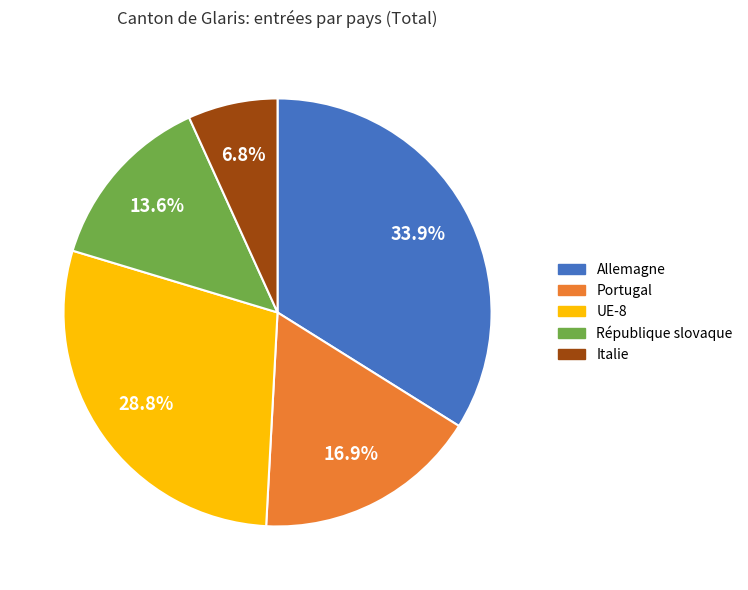

To the nearest percent, what is the difference between the Italie and République slovaque slice percentages?

7%